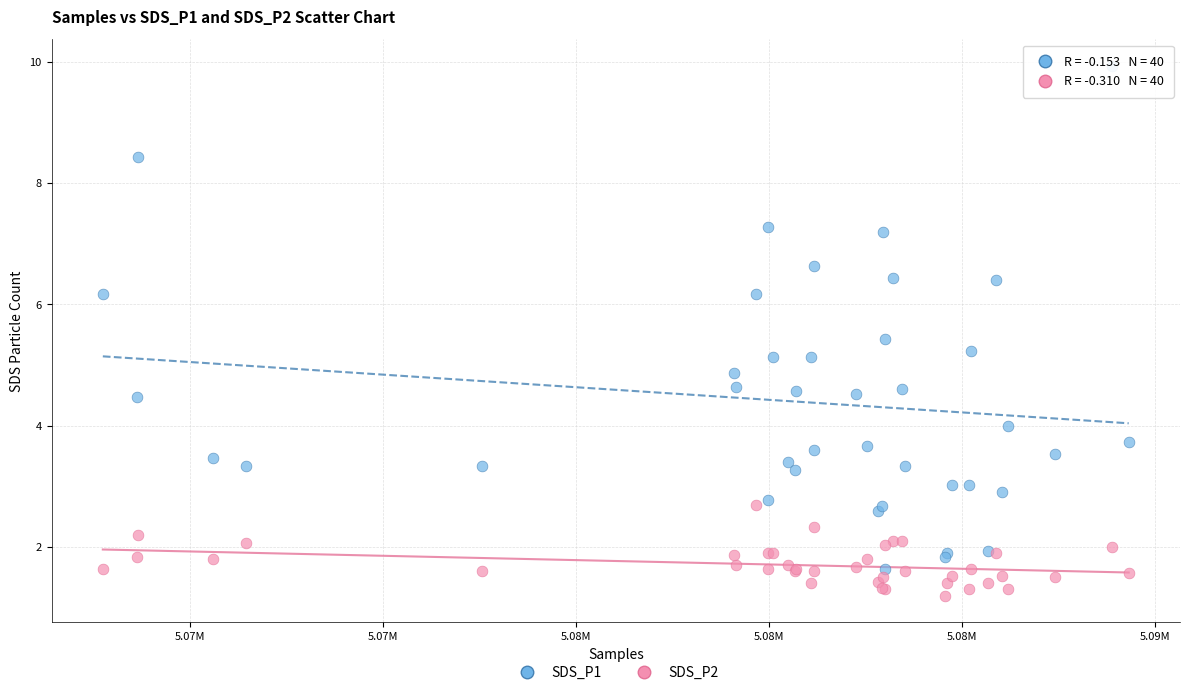

Which series contains the highest Y value?

SDS_P1